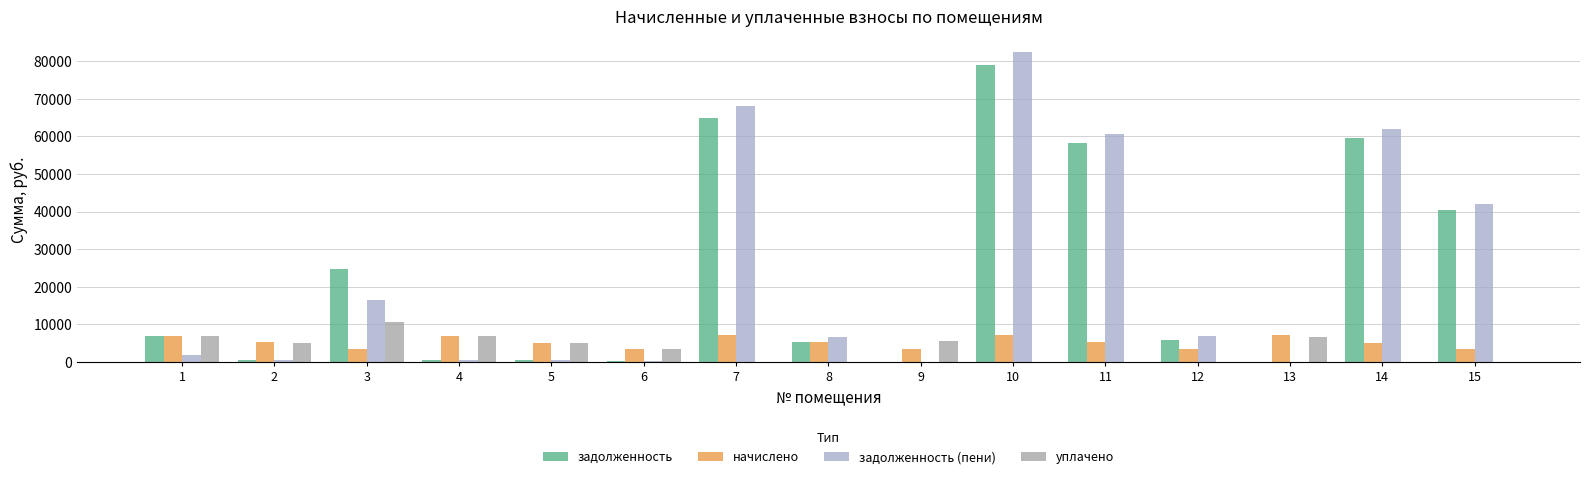

Is the value of начислено at 3 greater than the value of задолженность at 5?

Yes